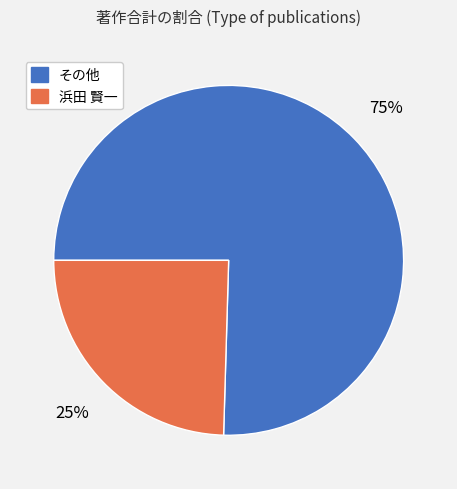

To the nearest percent, what is the average slice percentage?

50%